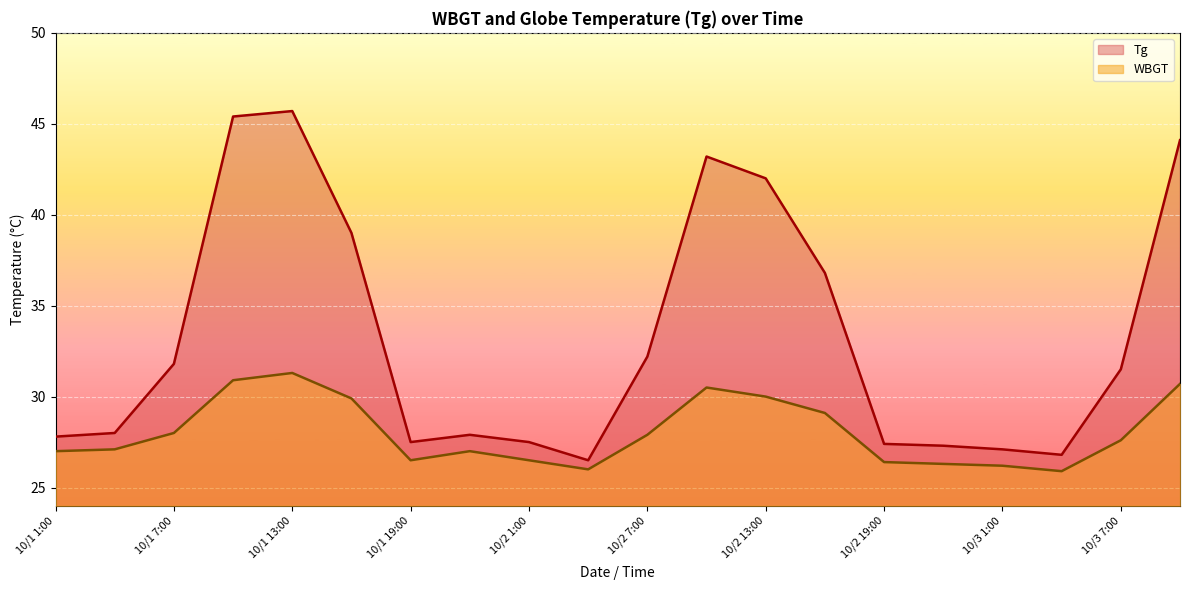

True or false: WBGT has a value of 27.0 at 10/1 1:00.

True